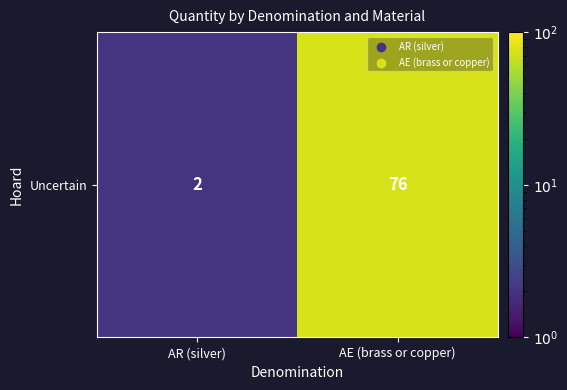

Approximately how many times larger is the value at AE (brass or copper) compared to AR (silver)?

38.0